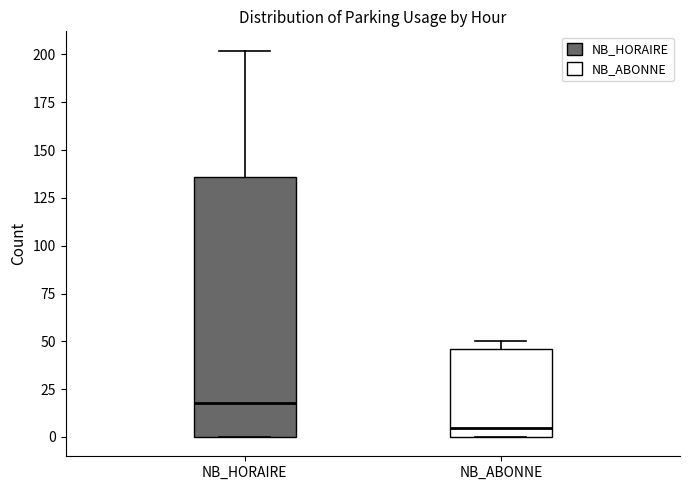

Where is the lower edge of the box for NB_ABONNE on the y-axis? The values are not printed on the chart, so give them approximately, as read against the axis.

0